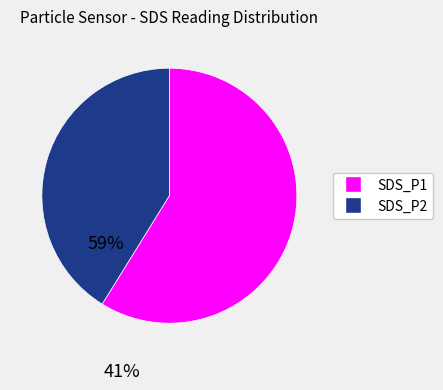

What is the largest slice in the pie chart?

SDS_P1